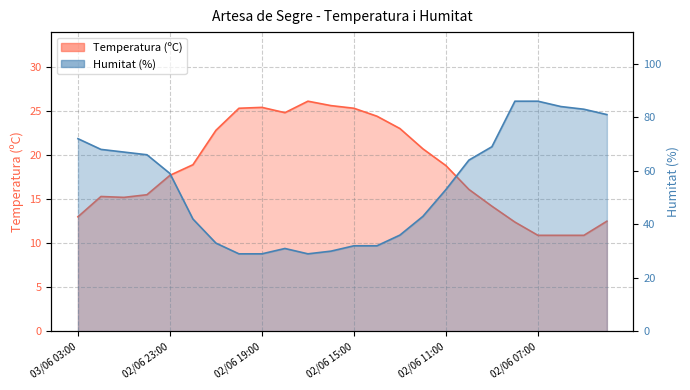

What value does the Humitat (%) series have at 02/06 22:00?

42.0